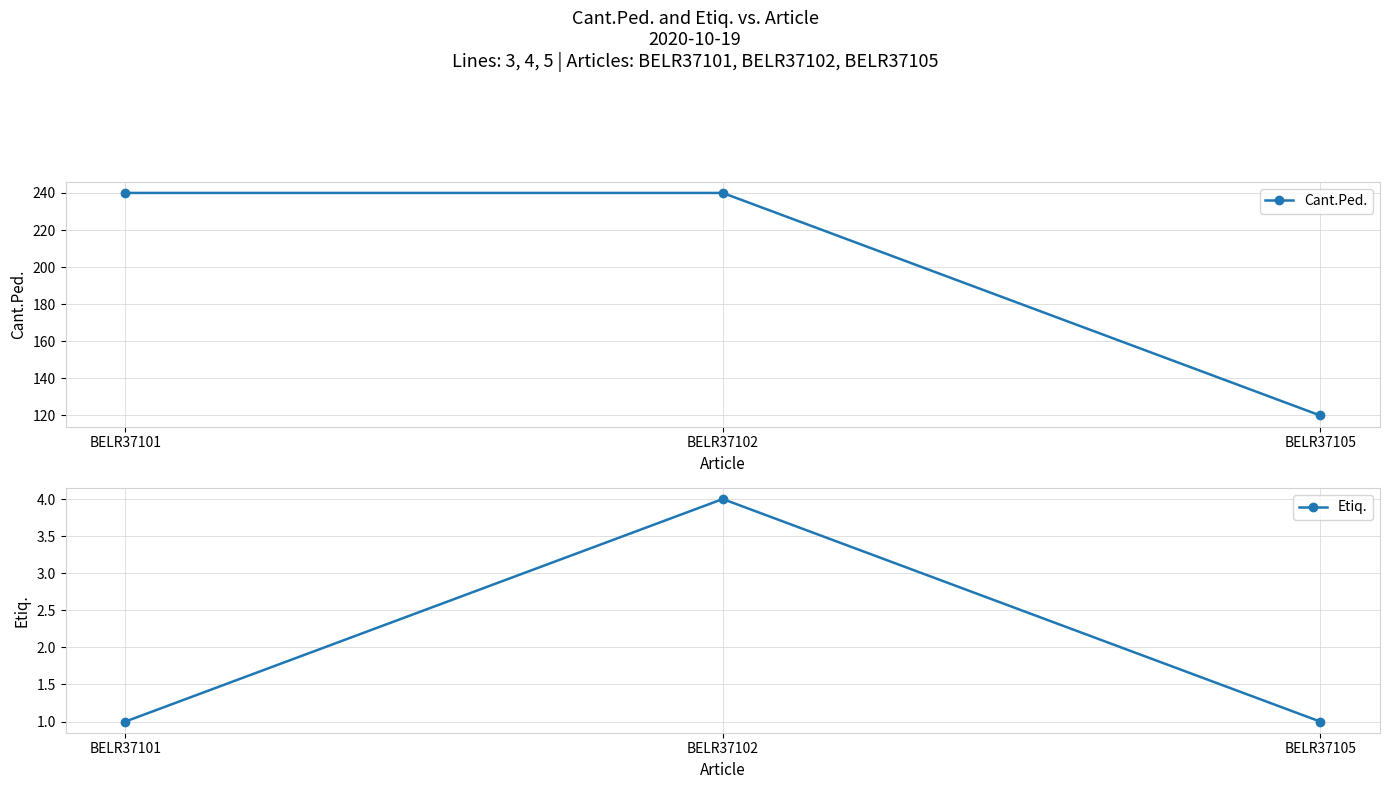

What is the greatest value displayed?

240